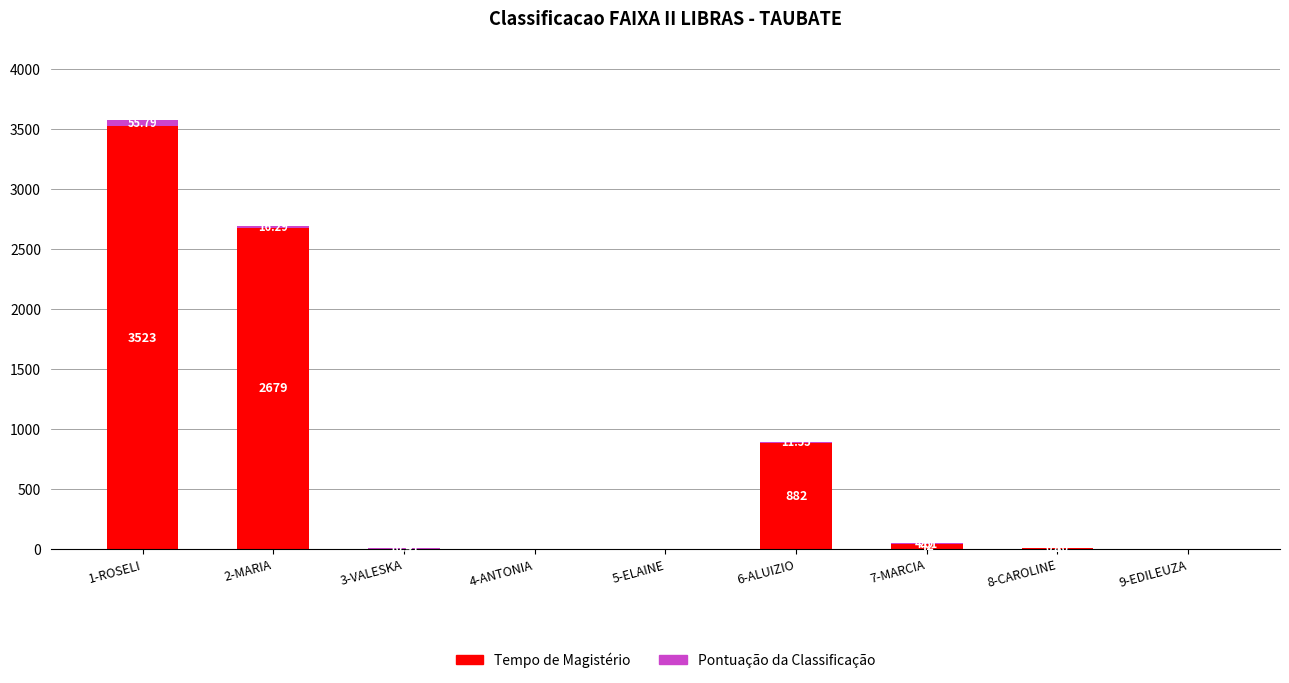

What value does the Tempo de Magistério series have at 7-MARCIA?

42.0